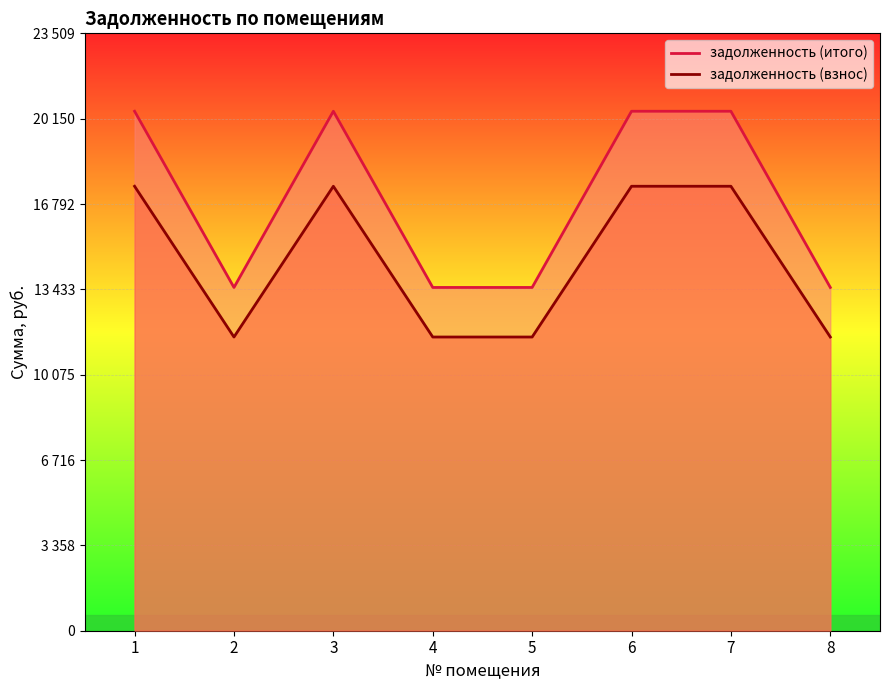

What is the minimum value shown in the chart?

11558.4